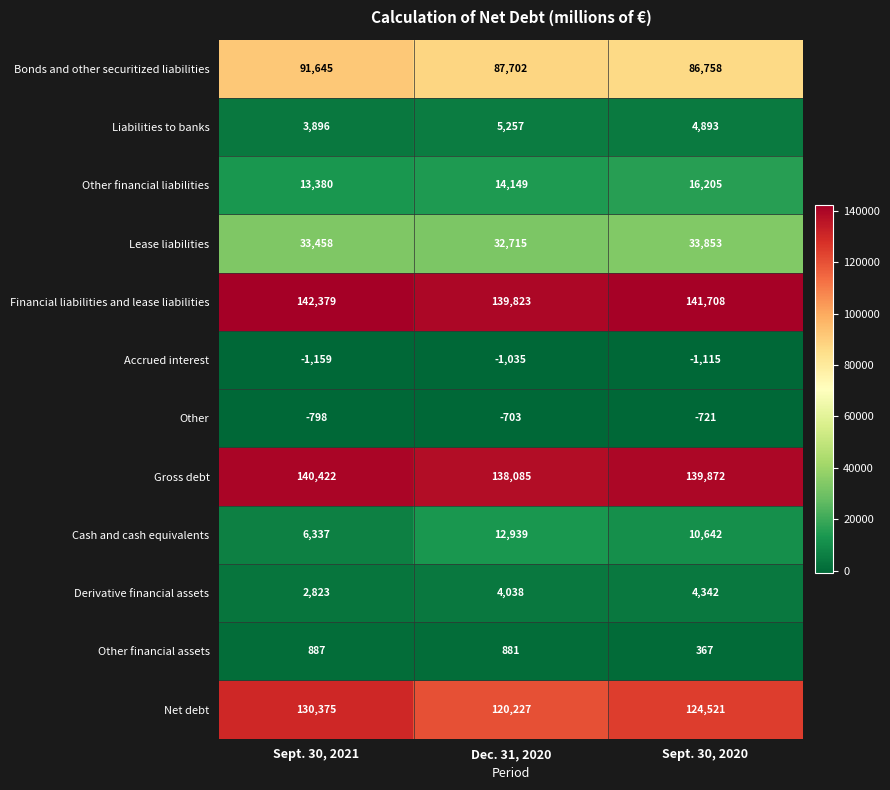

The value of Lease liabilities at Sept. 30, 2020 is 33853. True or false?

True